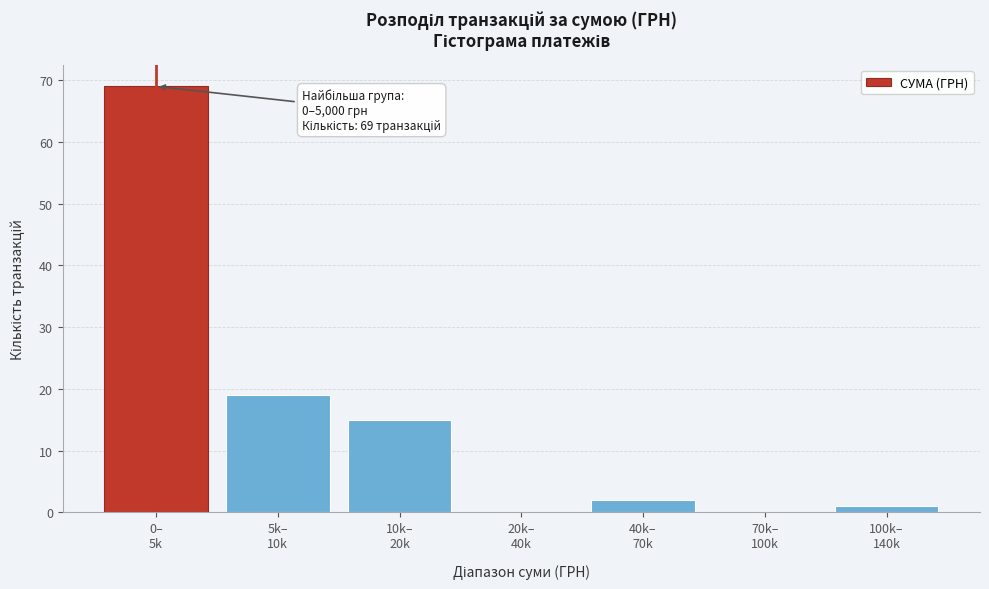

What is the sum of all values?

106